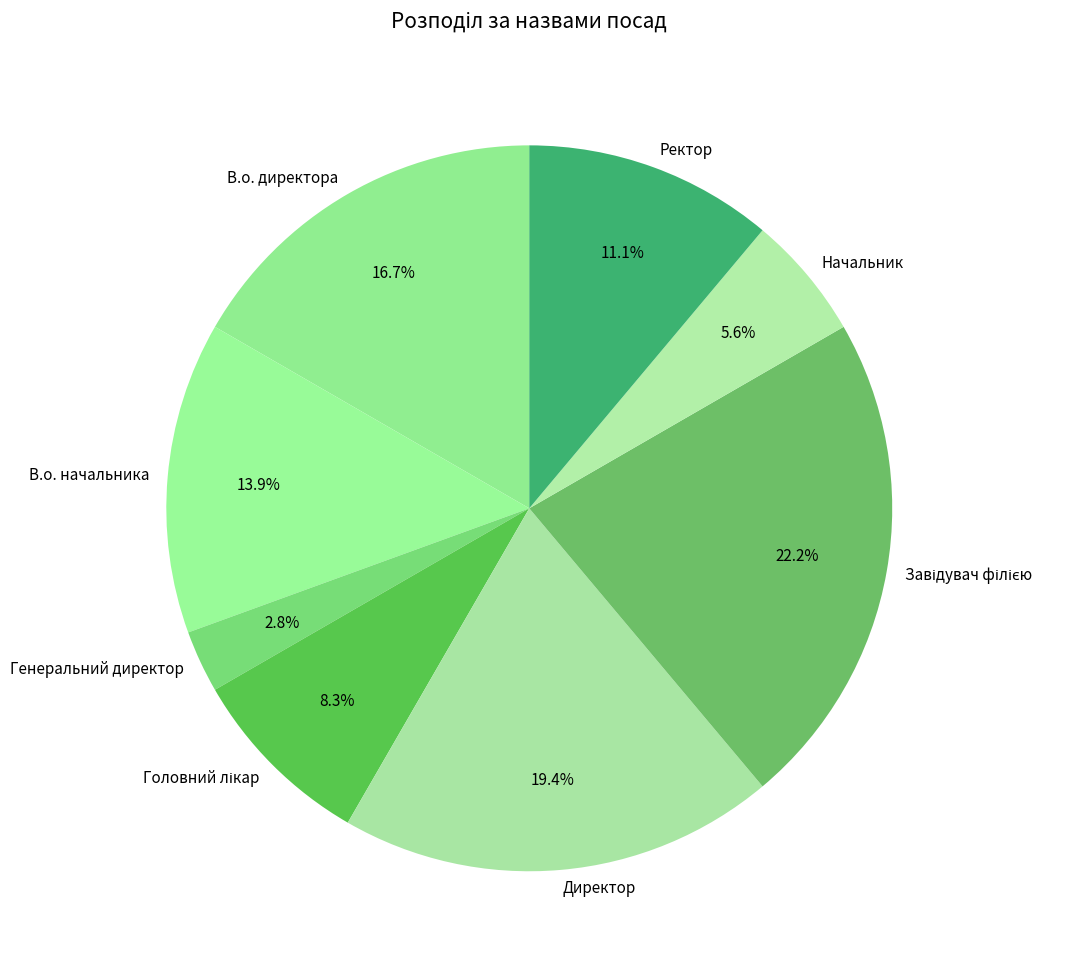

What is the smallest slice in the pie chart?

Генеральний директор